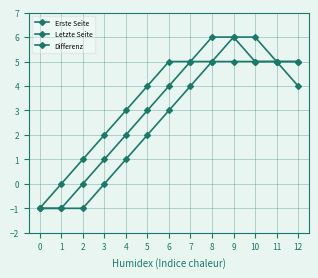

How many lines are shown in the chart?

3